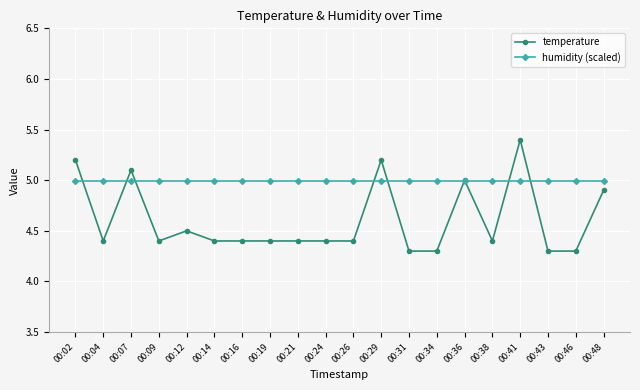

What is the value of the humidity (scaled) point at the 18th from the left?

5.0